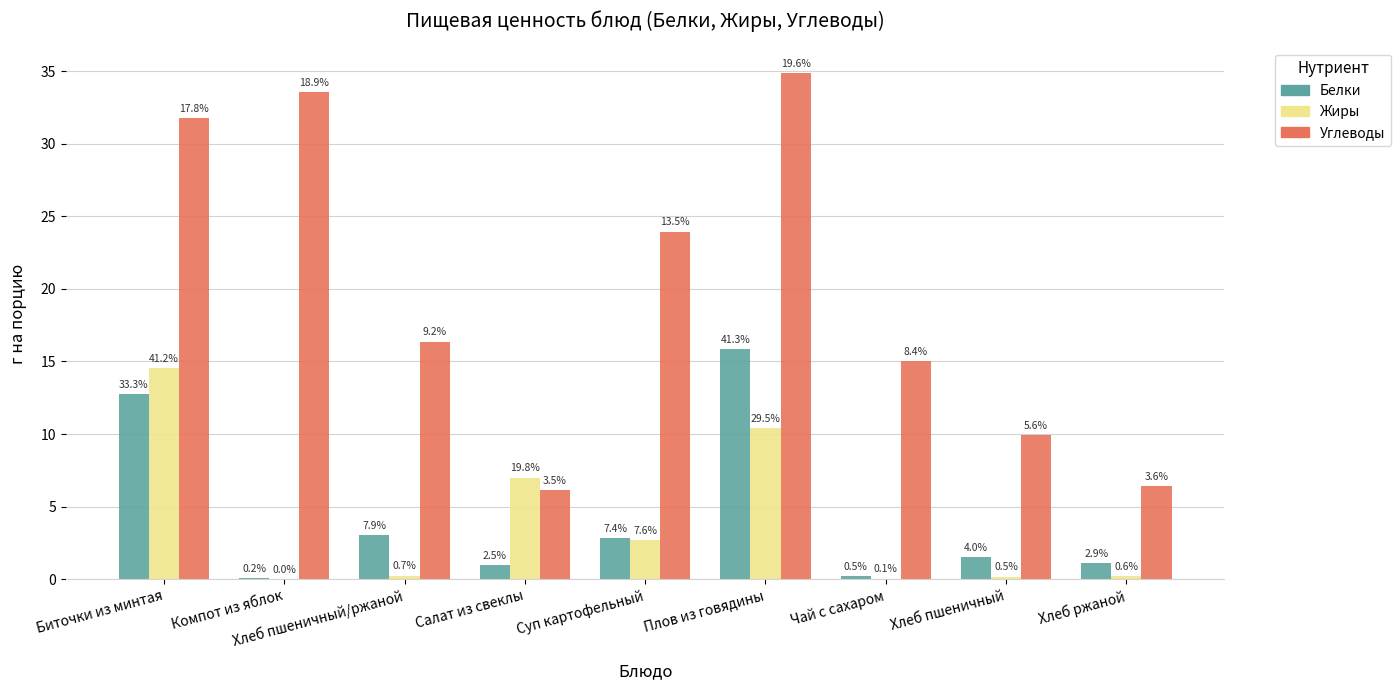

Does the chart contain stacked bars?

No